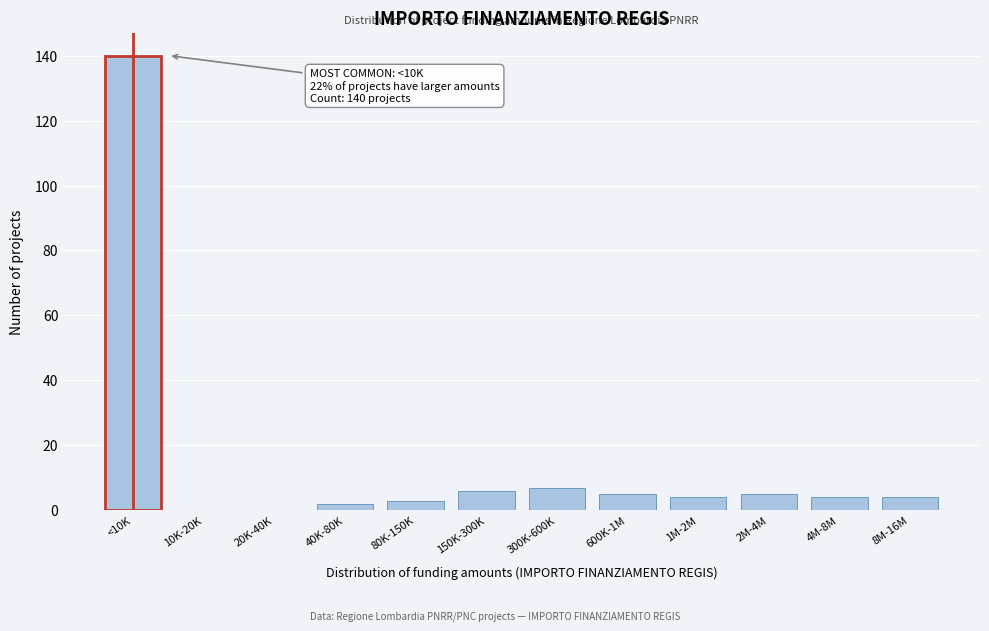

Reading left to right, what are all the values shown in this chart?

<10K=140	10K-20K=0	20K-40K=0	40K-80K=2	80K-150K=3	150K-300K=6	300K-600K=7	600K-1M=5	1M-2M=4	2M-4M=5	4M-8M=4	8M-16M=4